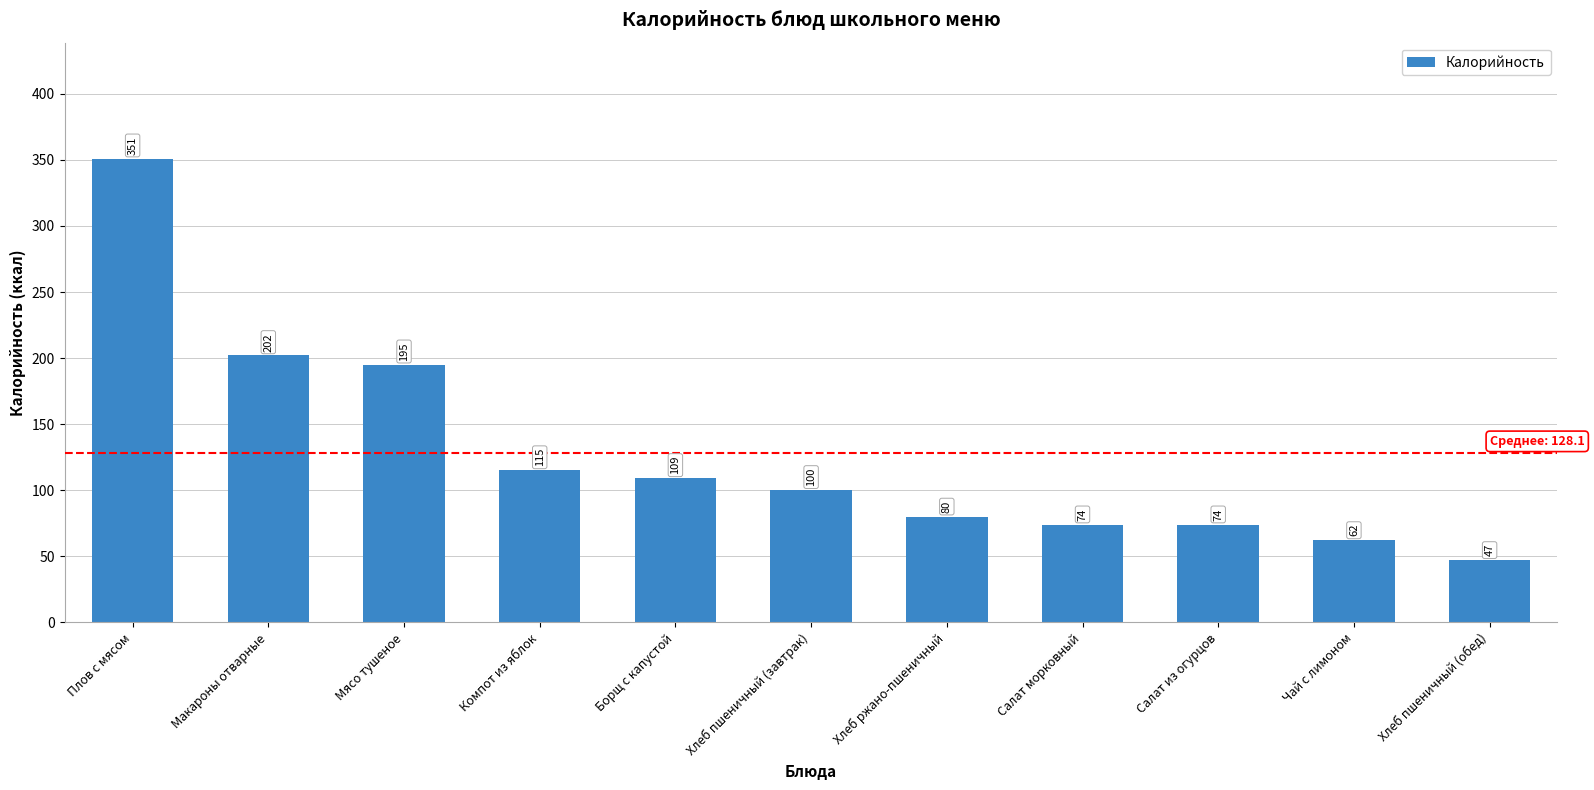

Which label corresponds to the smallest value in the chart?

Хлеб пшеничный (обед)